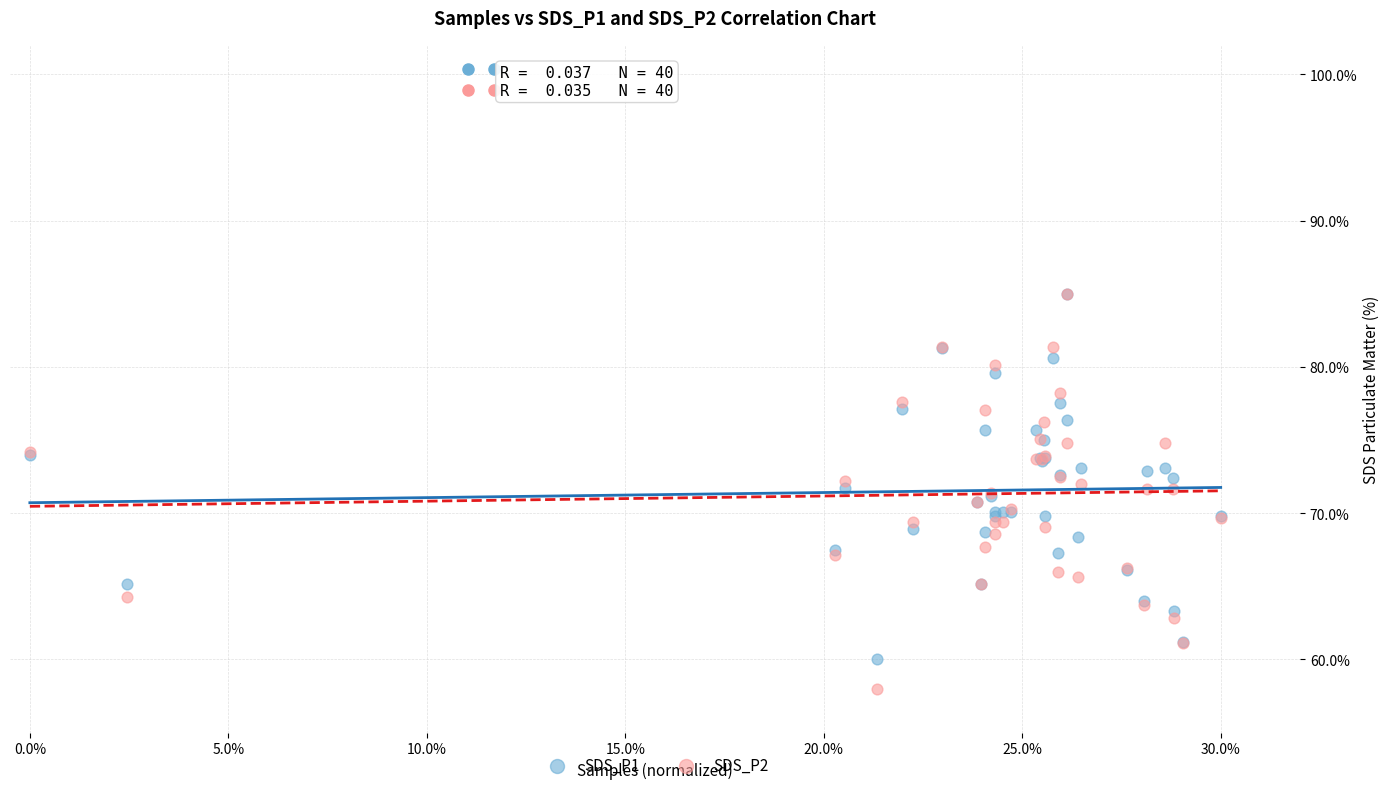

Which series has the largest Y range (max minus min)?

SDS_P2